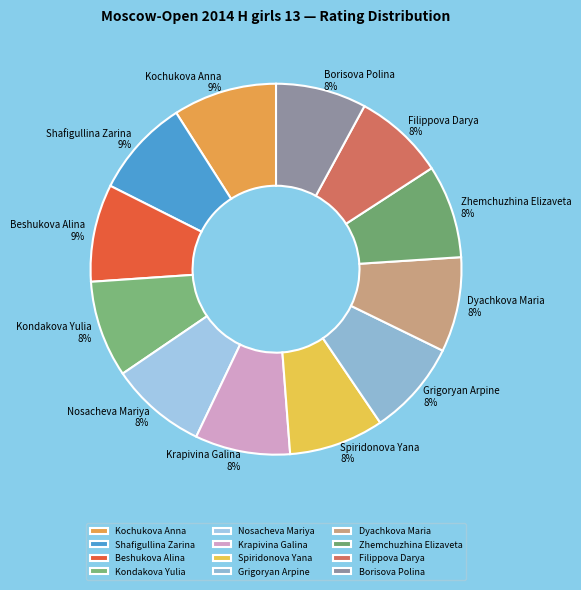

Count the number of slices in the pie.

12